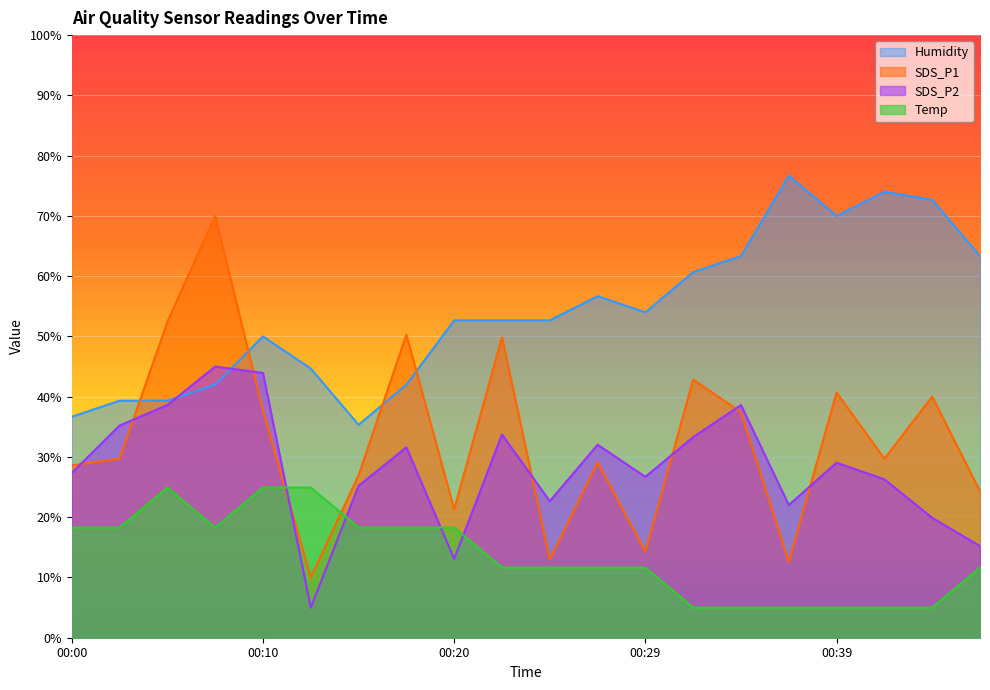

What are all the series names shown in the legend?

Humidity, SDS_P1, SDS_P2, Temp